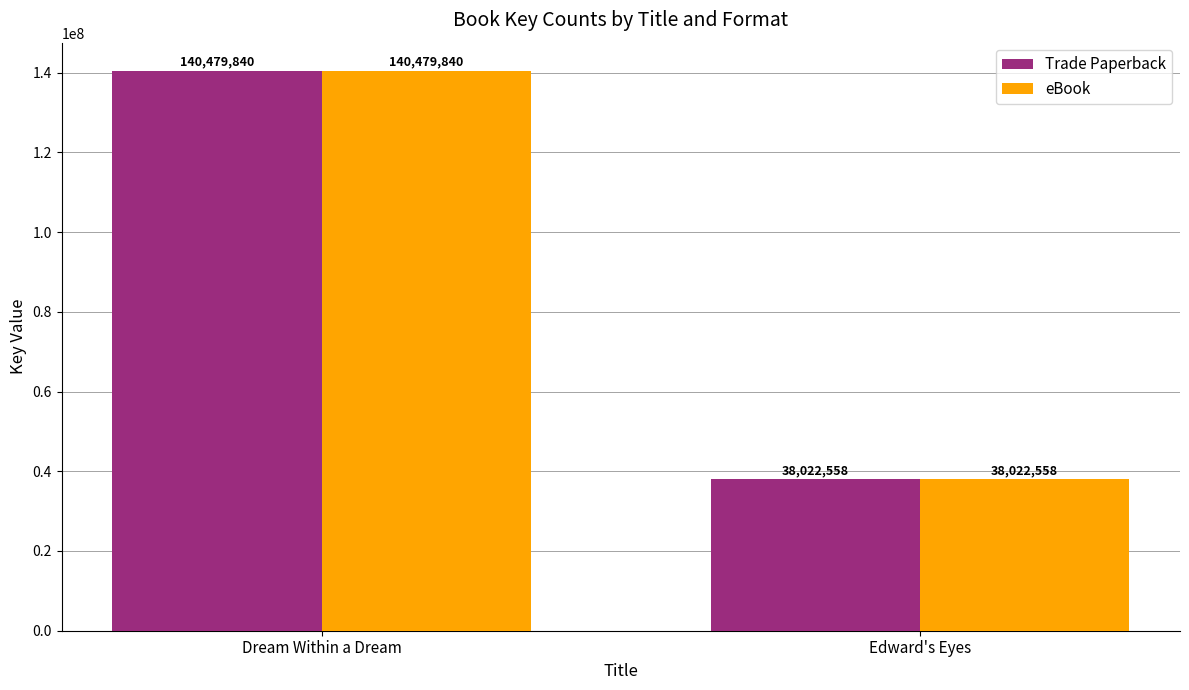

At which category is the sum across all series the highest?

Dream Within a Dream